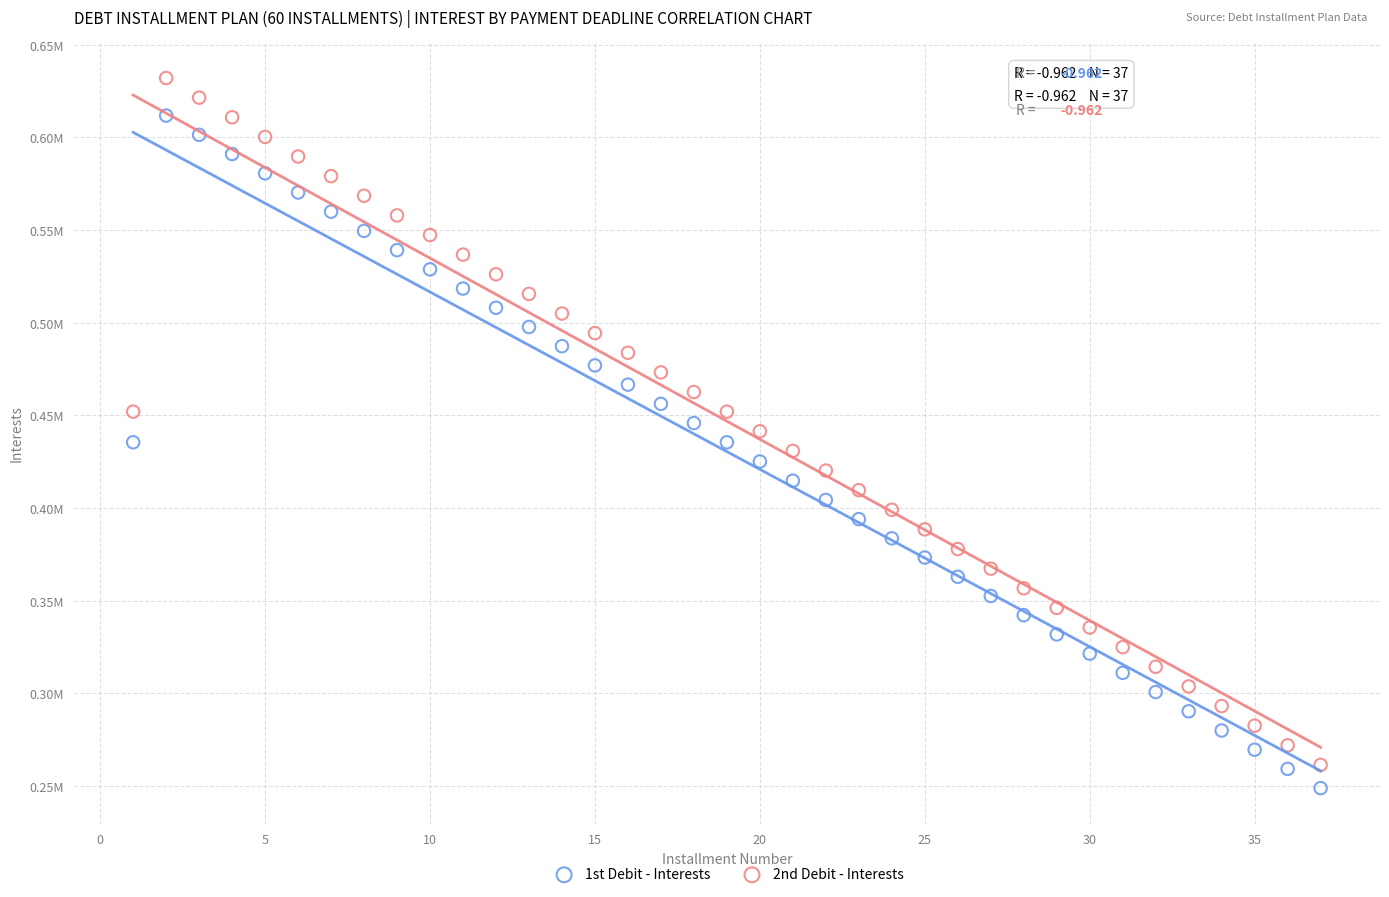

What are all the series names shown in the legend?

1st Debit - Interests, 2nd Debit - Interests